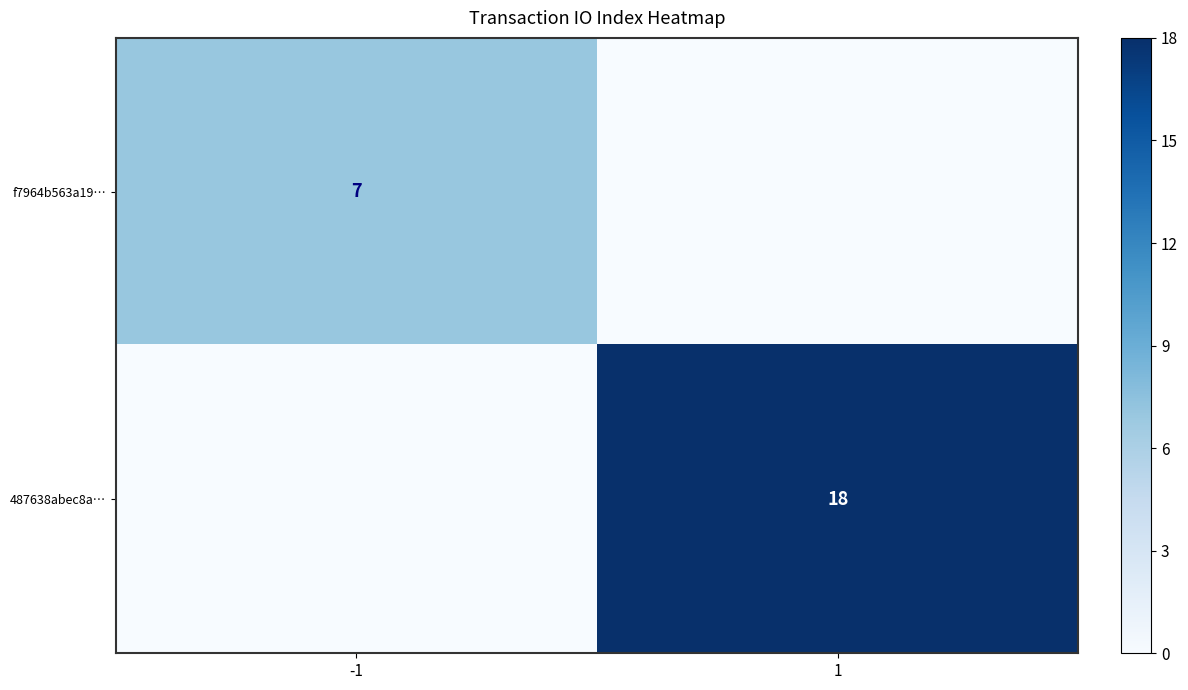

Is it true that f7964b563a19… equals 7 at -1?

True